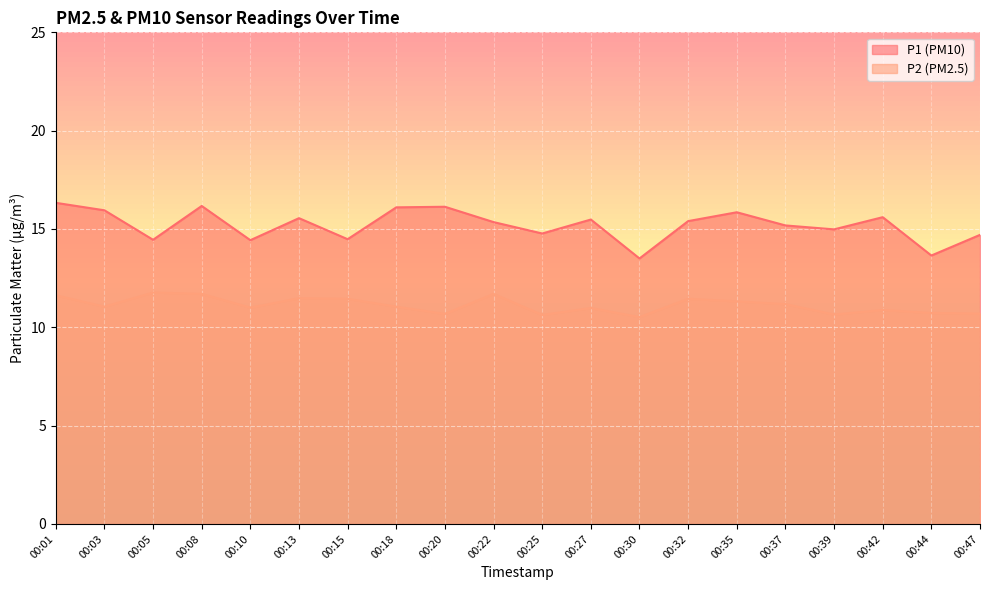

What is the total value across all series at 00:10?

25.4